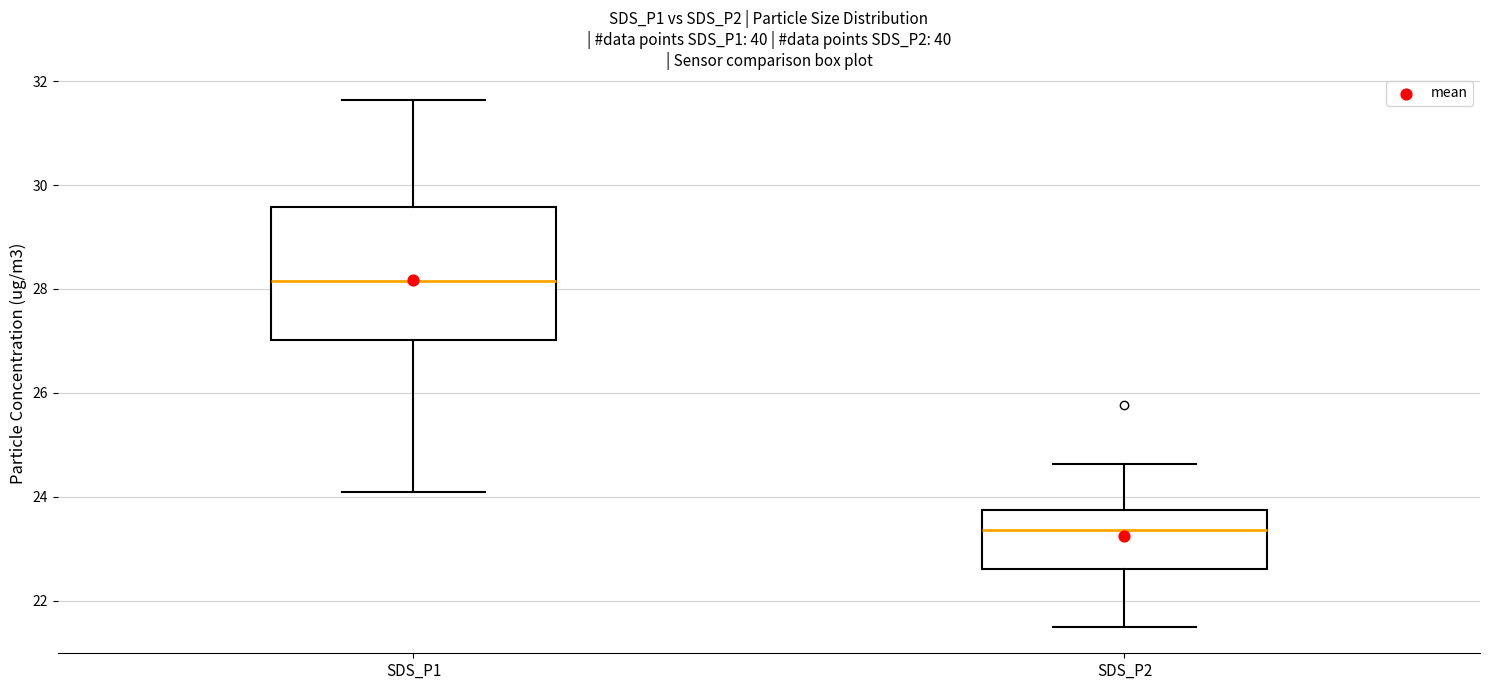

Which box has the highest median line?

SDS_P1